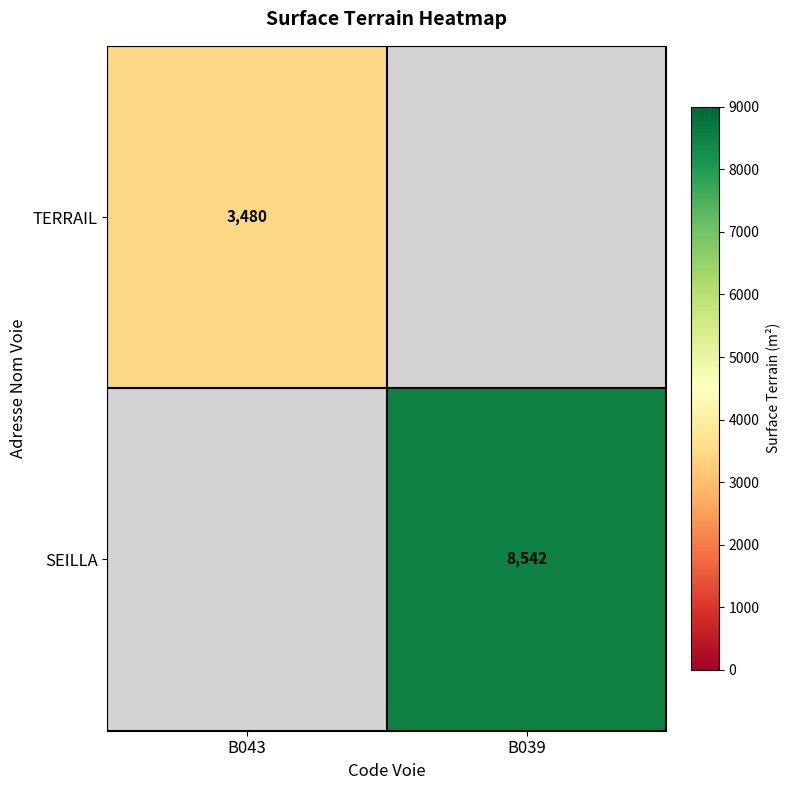

At how many categories does at least one series exceed 5315?

1